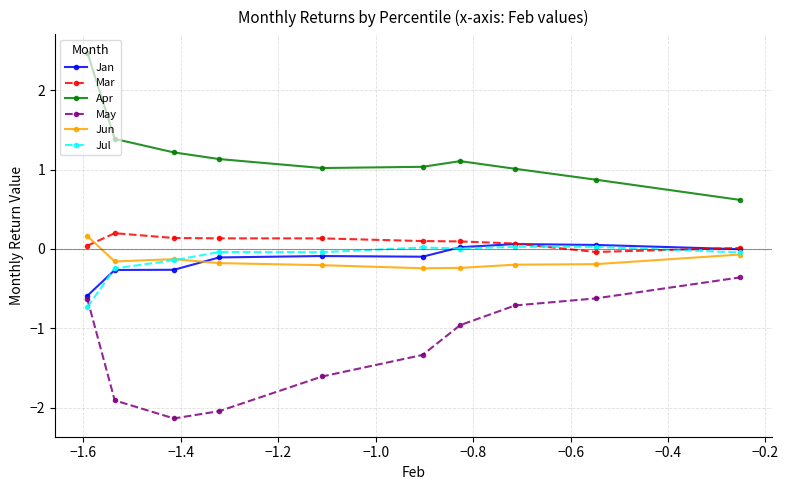

What are all the series names shown in the legend?

Jan, Mar, Apr, May, Jun, Jul